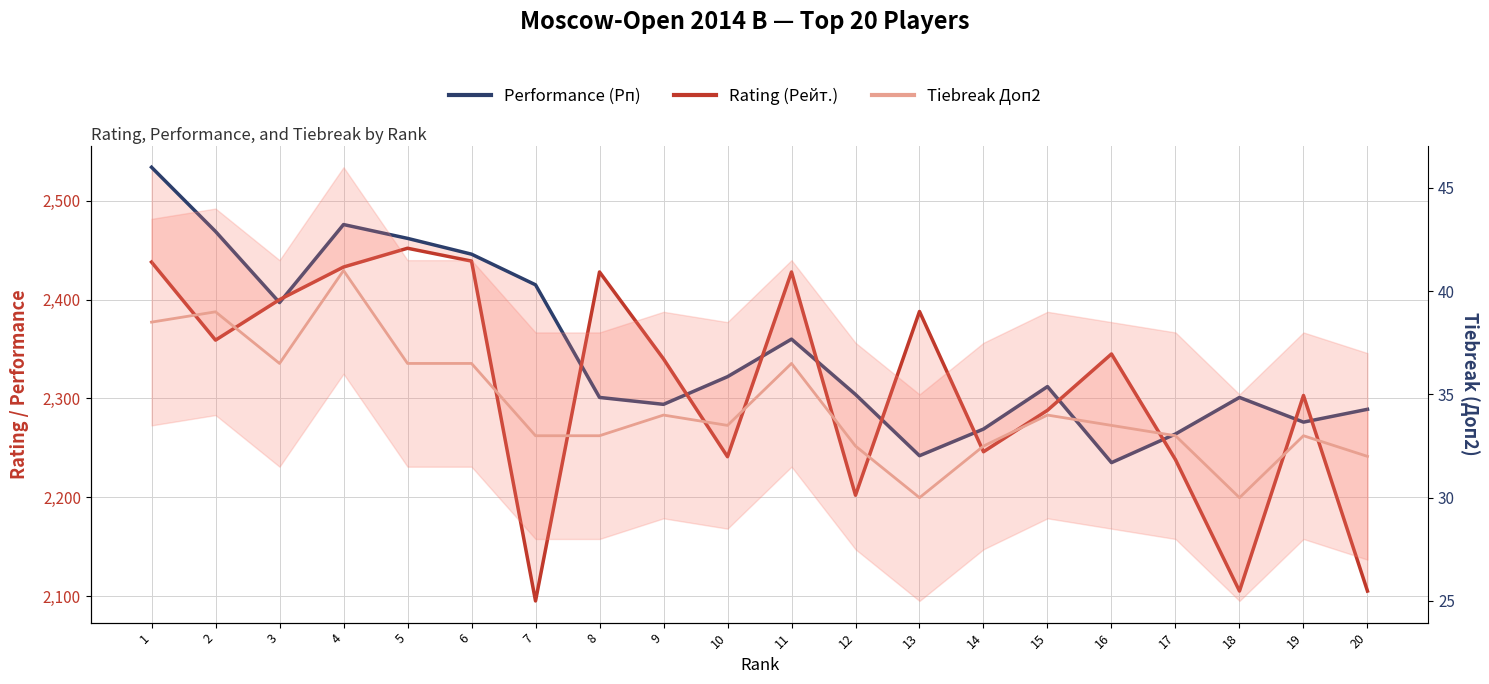

Which has a higher value, 14 or 17?

14